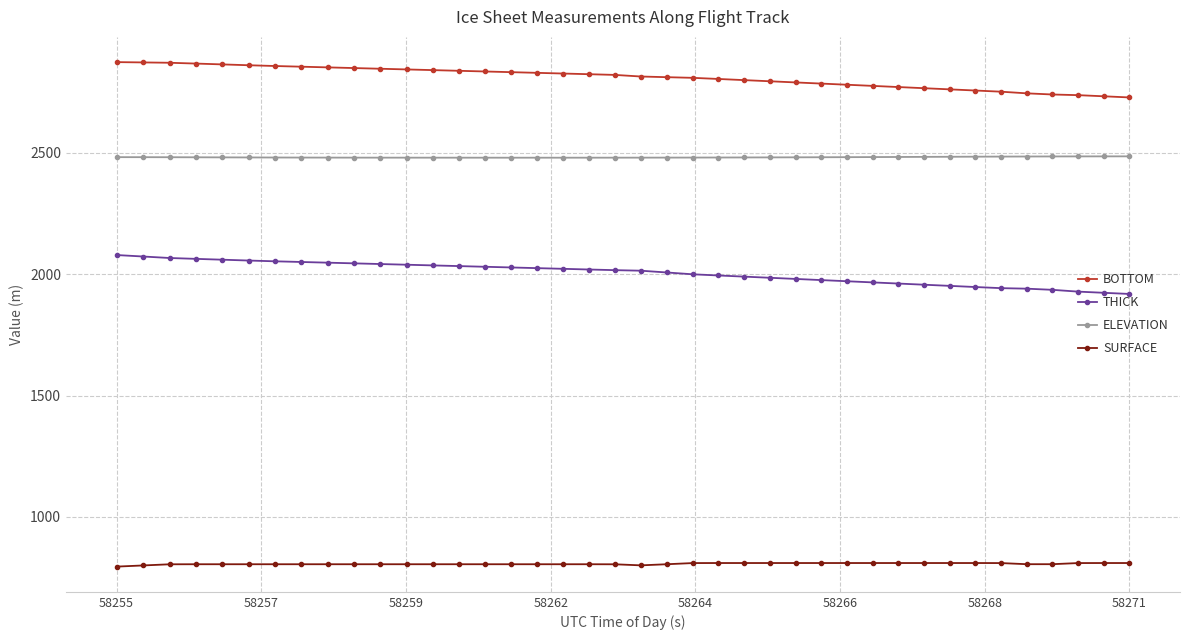

List the series in order of their overall mean, highest first.

BOTTOM, ELEVATION, THICK, SURFACE